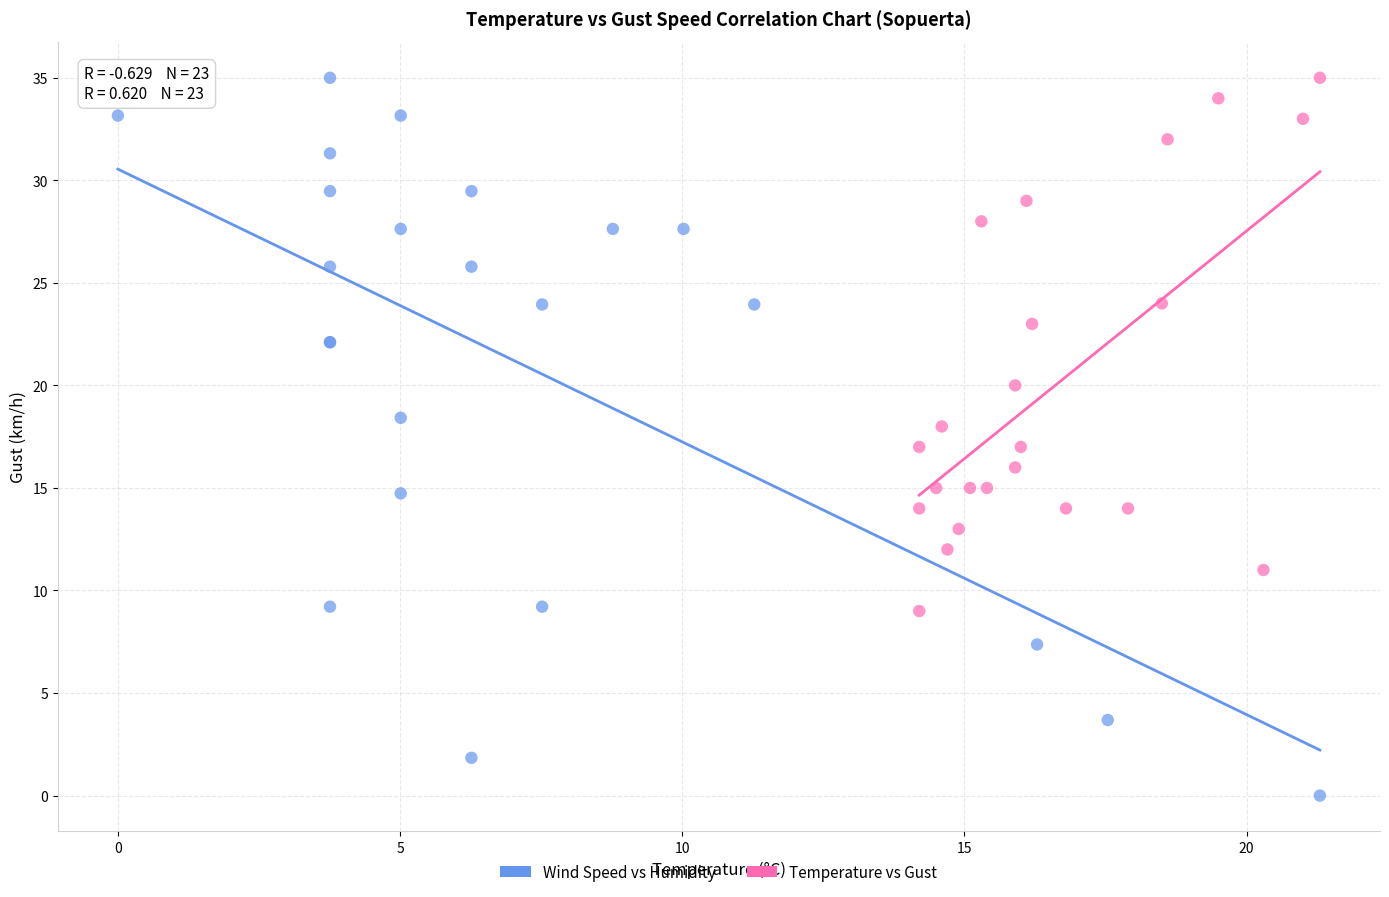

Which series has the largest Y range (max minus min)?

Wind Speed vs Humidity